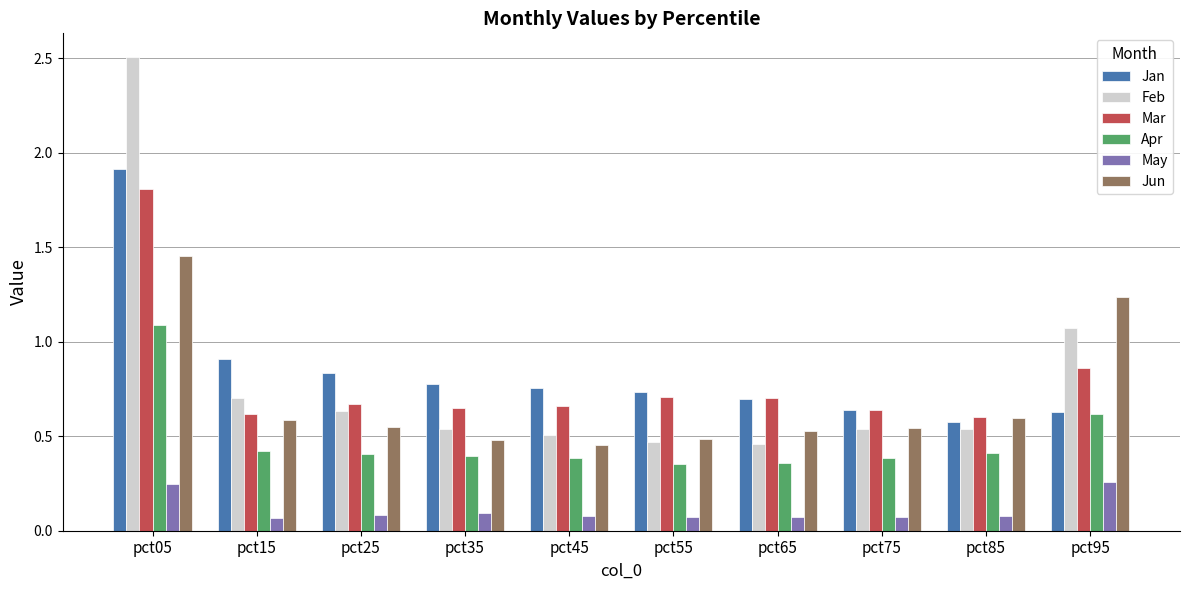

What is the maximum value shown in the chart?

2.5